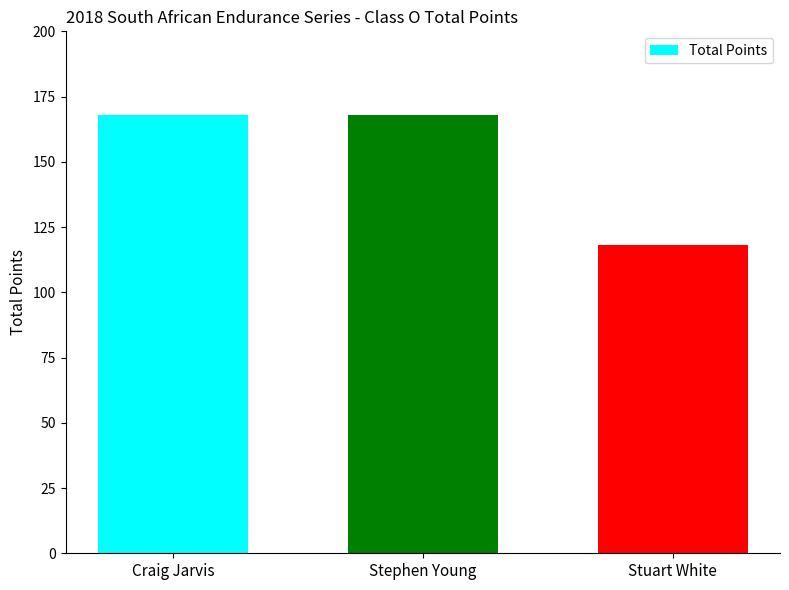

What is the label of the 1st bar from the right?

Stuart White